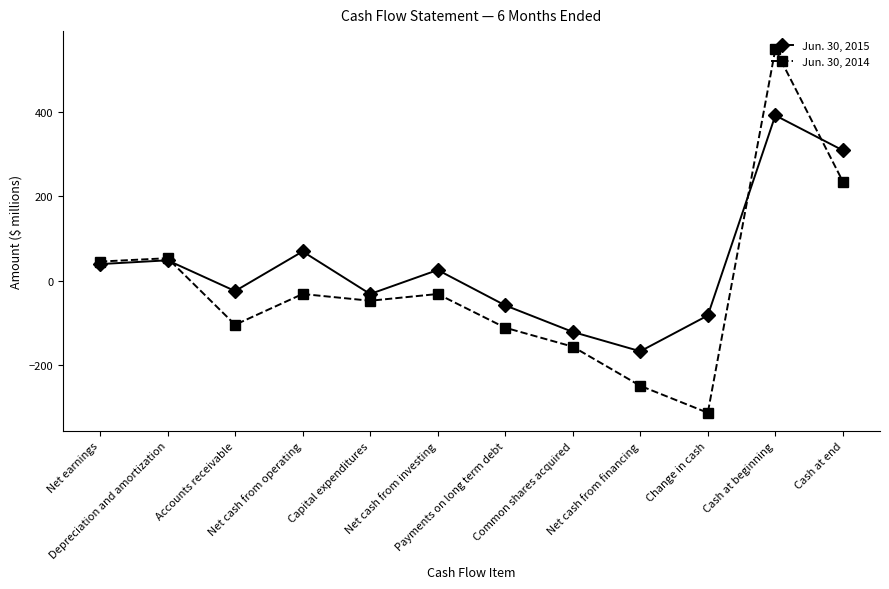

How many interior local valleys does the Jun. 30, 2014 series have?

3